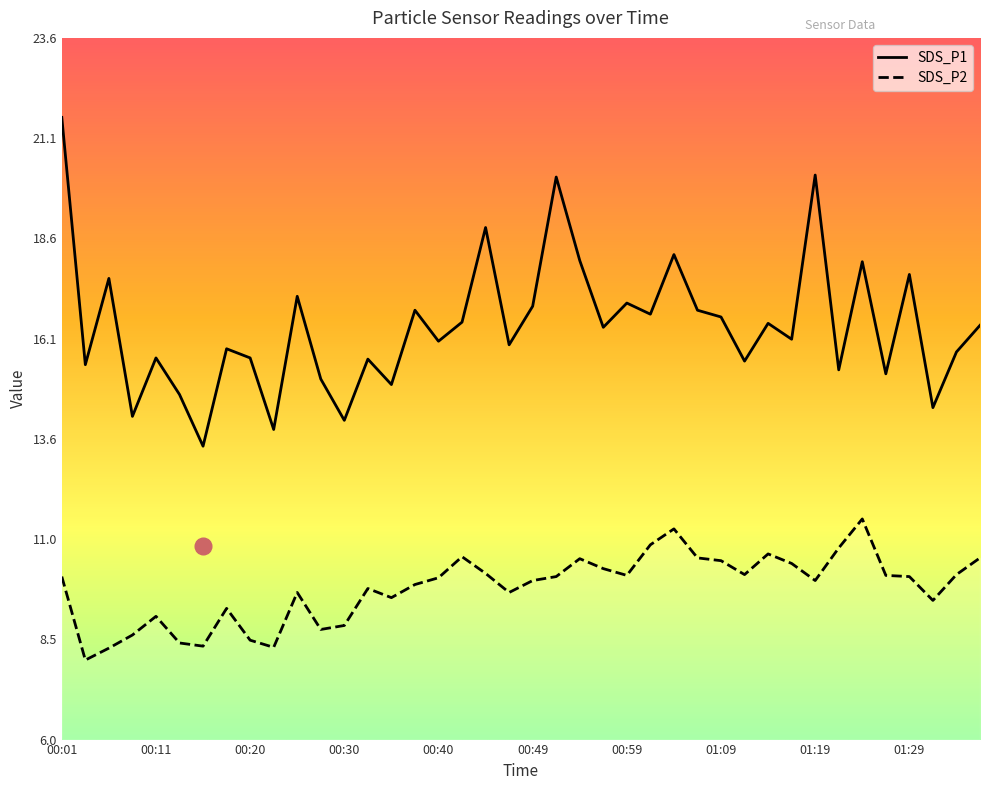

Which series has the largest range (max minus min)?

SDS_P1